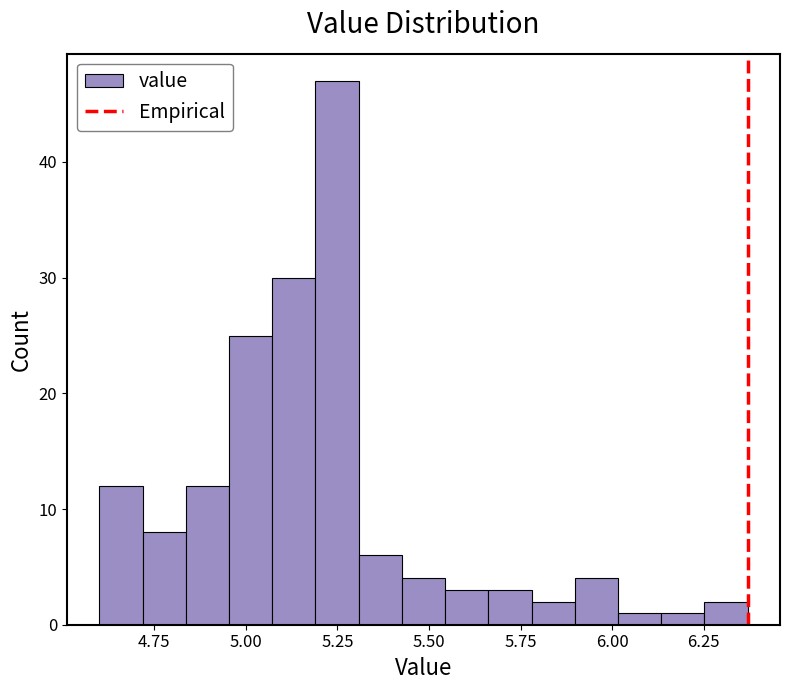

Read against the x-axis, roughly where is the centre of the tallest bar?

5.25